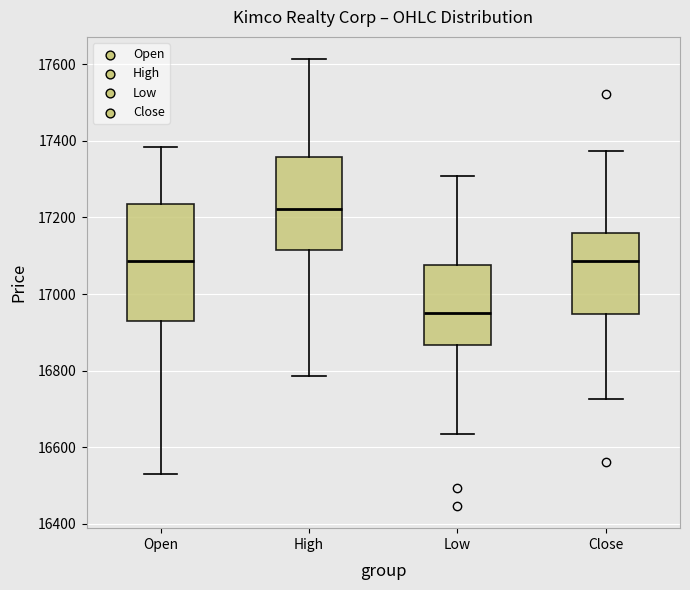

Where is the upper edge of the box for Low on the y-axis? The values are not printed on the chart, so give them approximately, as read against the axis.

17080